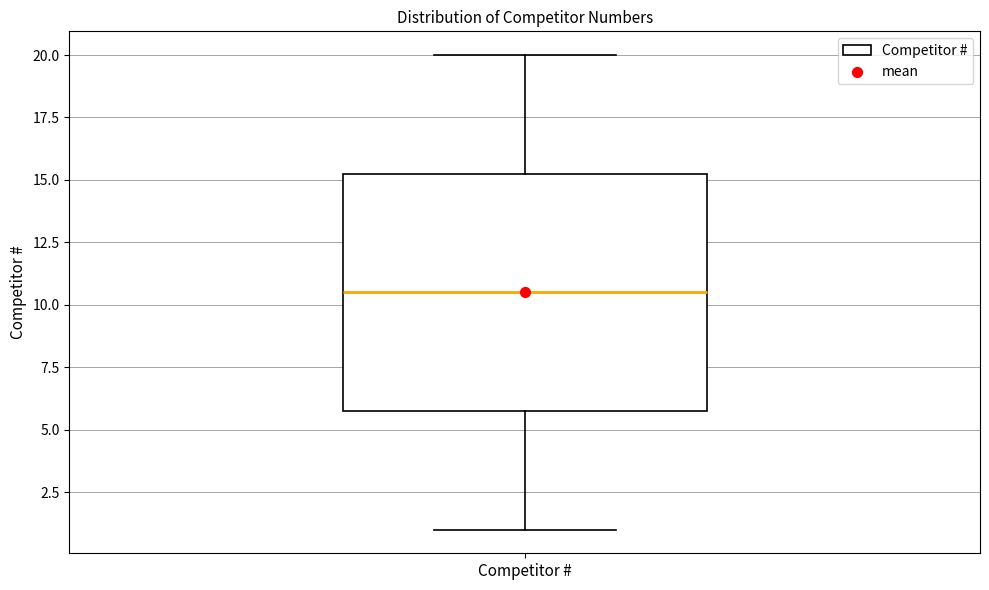

Transcribe this box plot: give where the median line is, the range the box spans, and where the two whiskers end, as read against the y-axis. The values are not printed on the chart, so give them approximately, as read against the axis.

median 10.5, box 6.0 to 15.5, whiskers 1.0 to 20.0